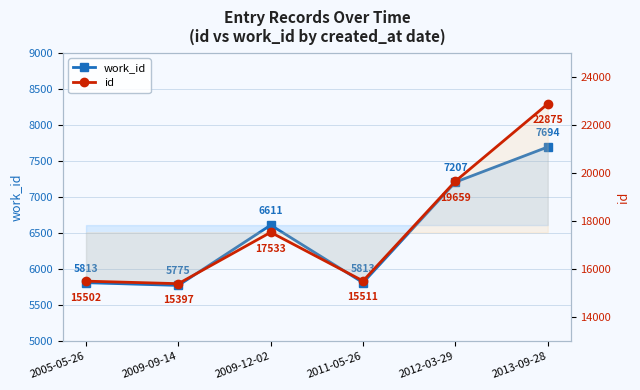

True or false: work_id has more than 2 points higher than both neighbors.

False